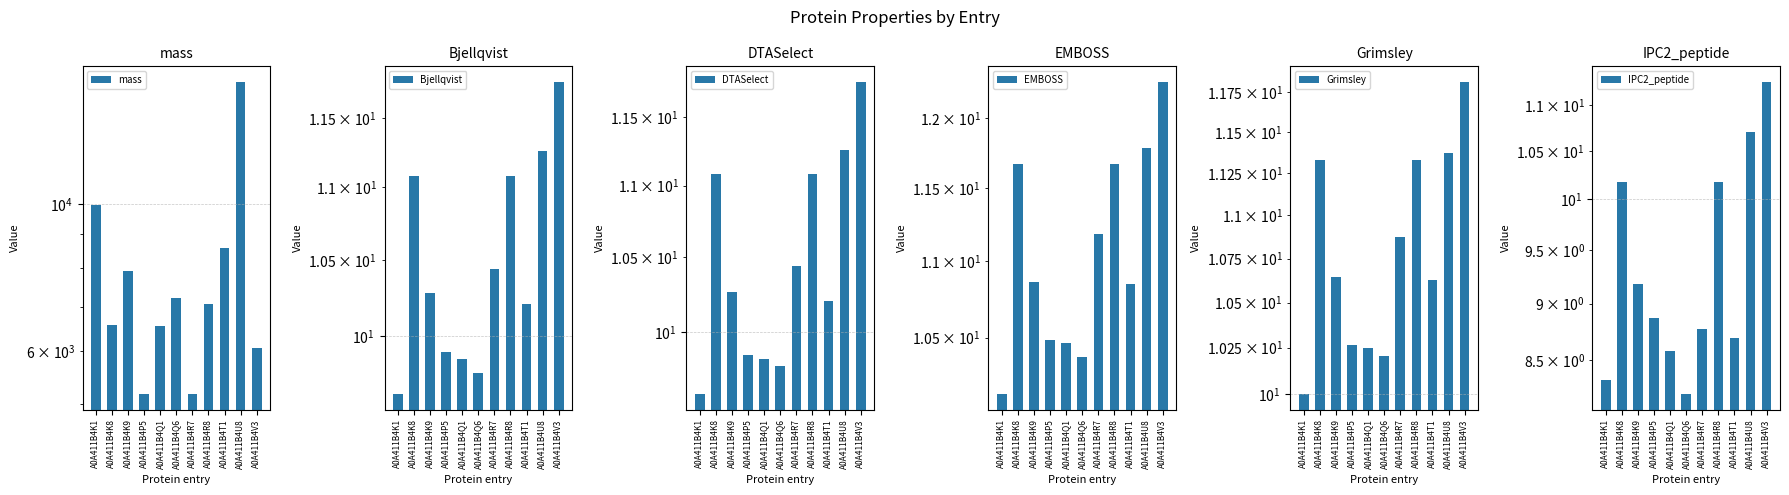

Which category has the highest value in the mass series?

A0A411B4U8